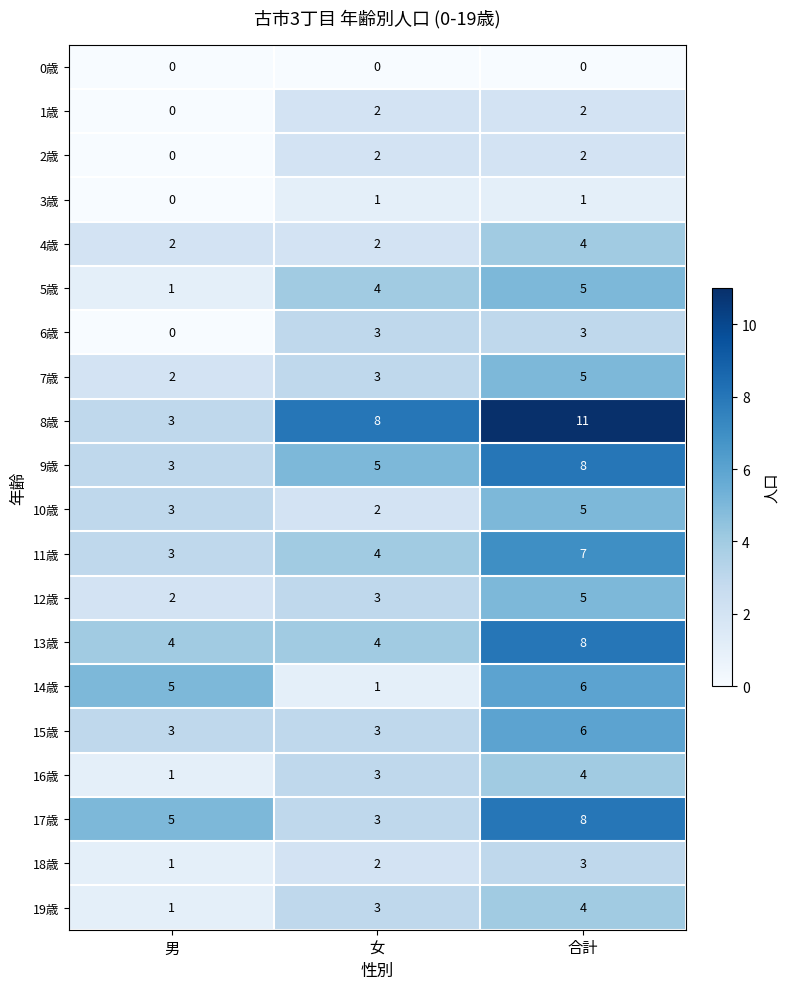

Where is 18歳 nearest to the value 2?

女